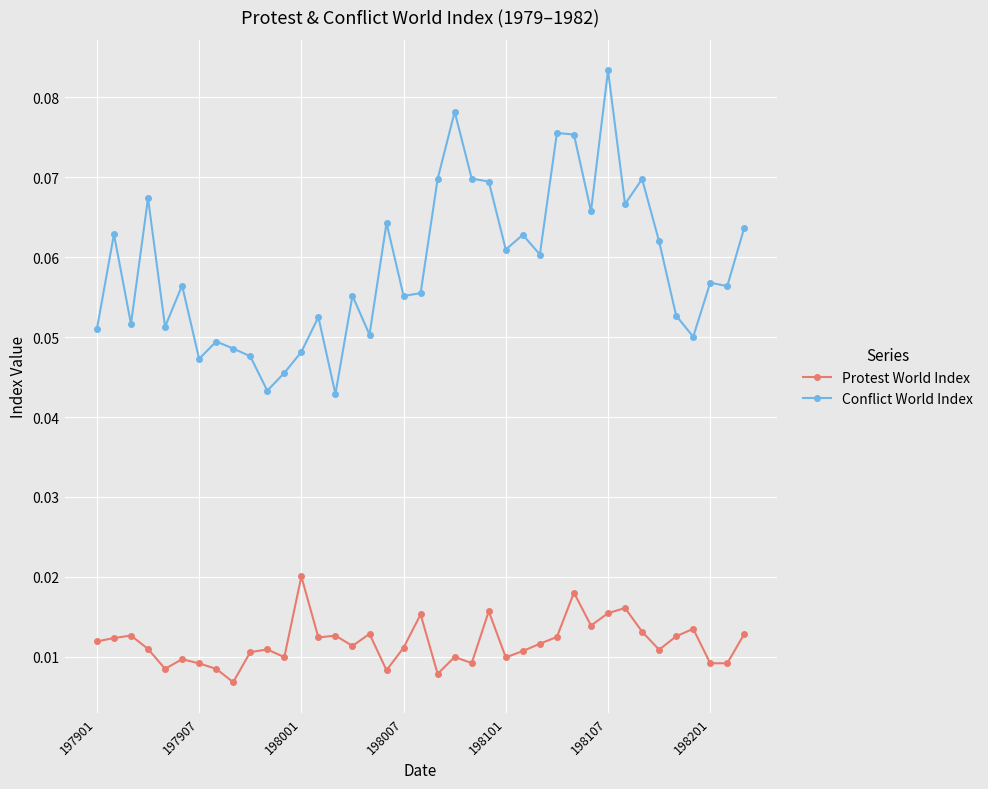

List the series in order of their overall mean, lowest first.

Protest World Index, Conflict World Index